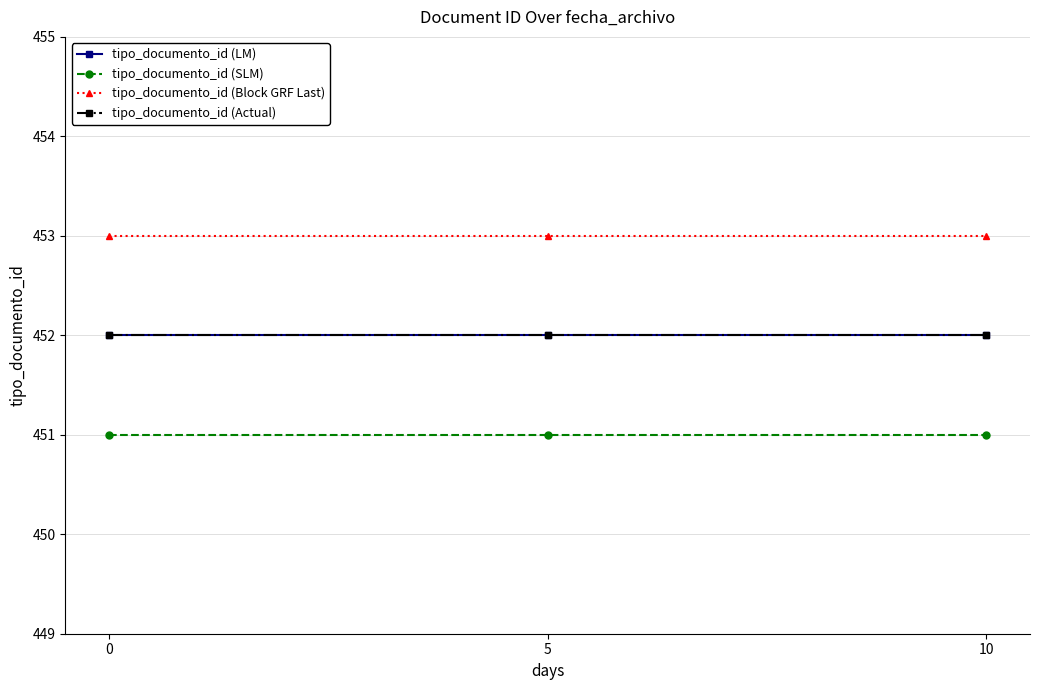

What is the value of the tipo_documento_id (Actual) point at the 1st from the left?

452